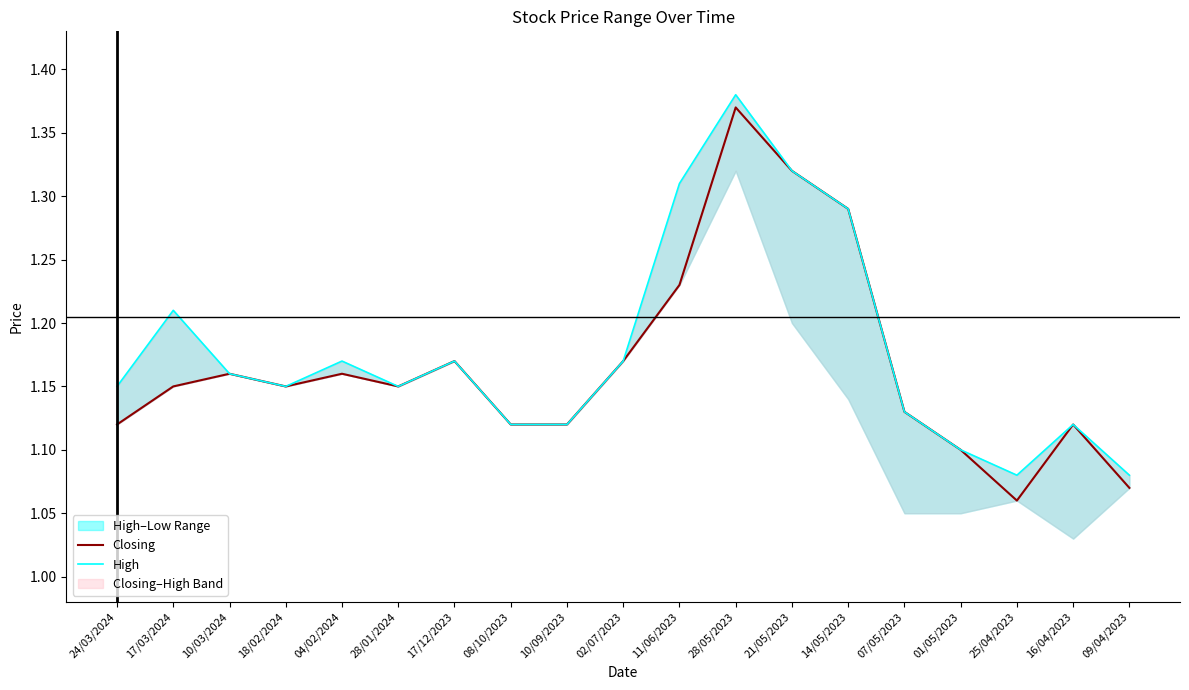

True or false: Closing and High cross at least once.

False